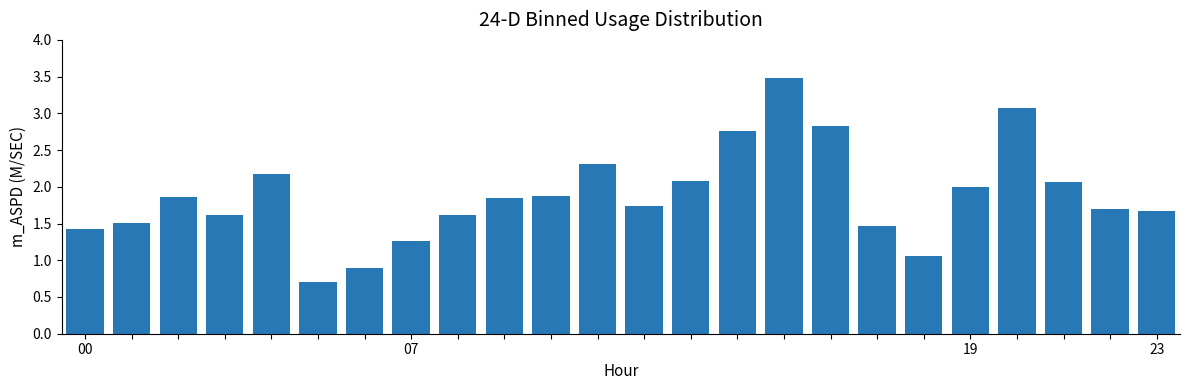

What is the smallest value displayed?

0.7